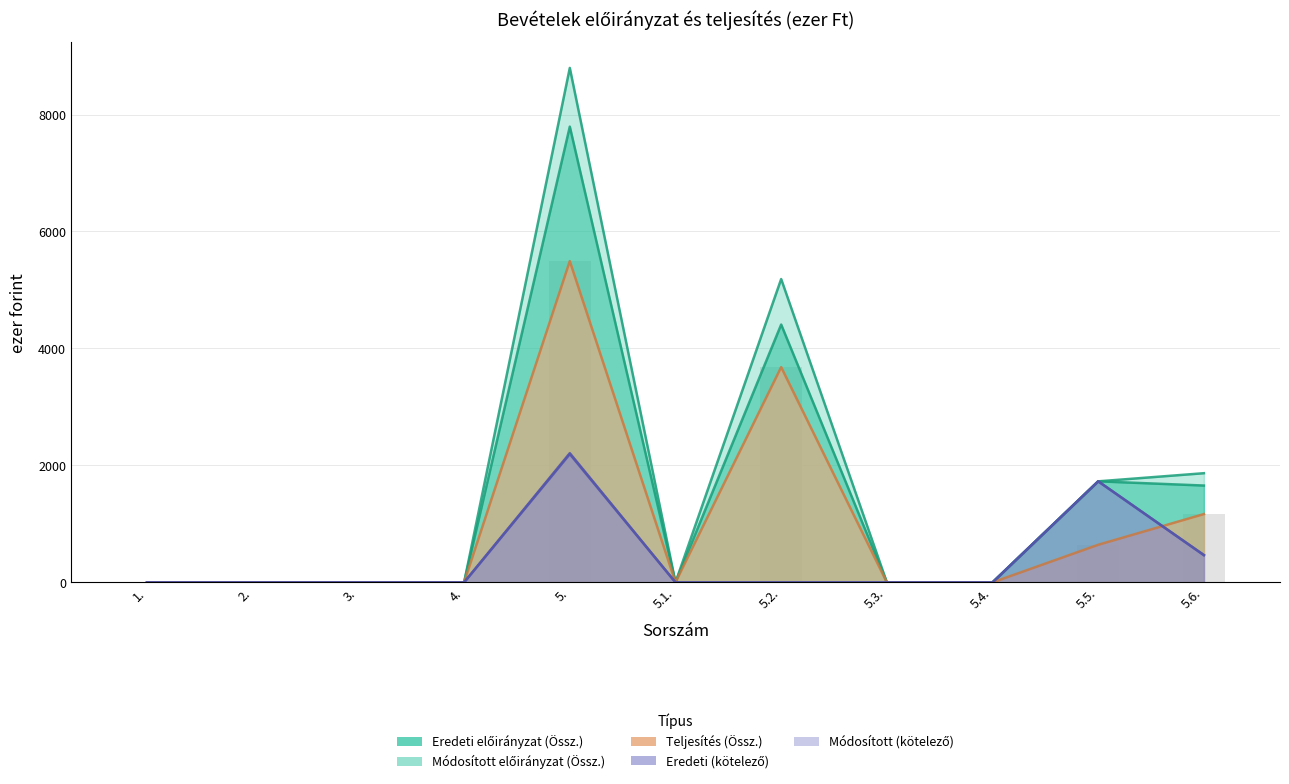

The value of Módosított előirányzat (Össz.) at 5.4. is -5203. True or false?

False